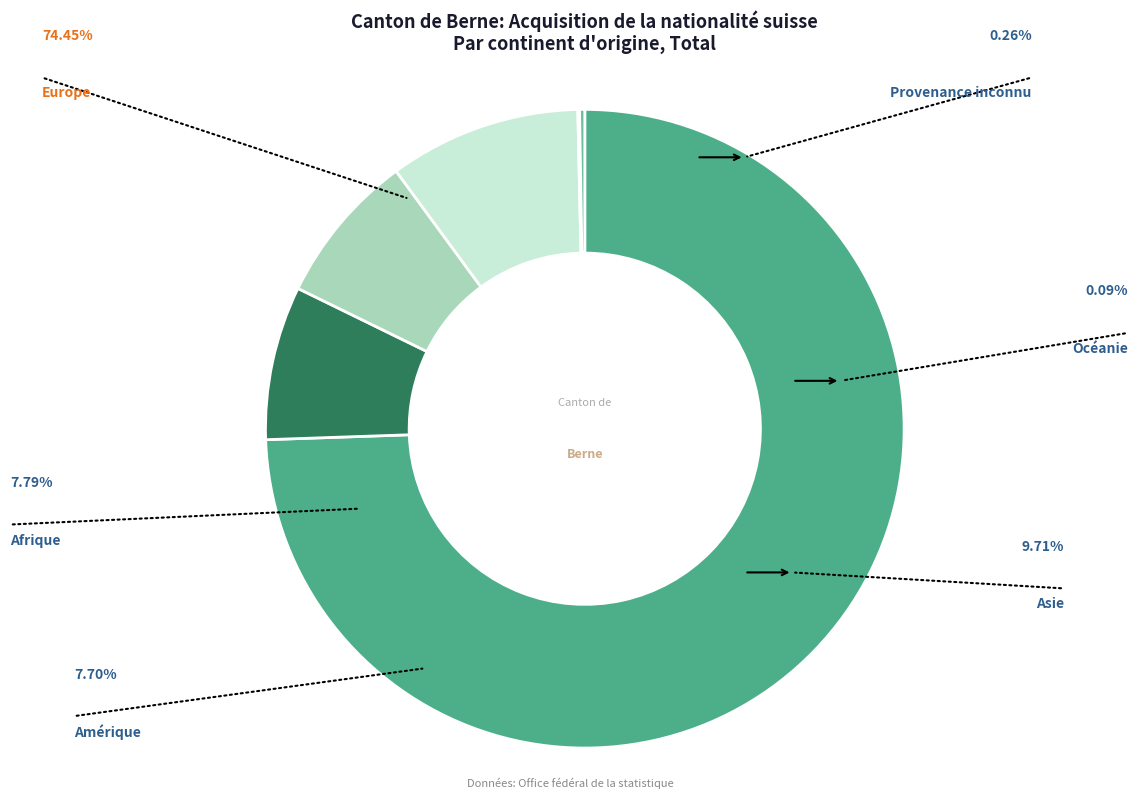

To the nearest percent, what is the difference between the Afrique and Europe slice percentages?

67%